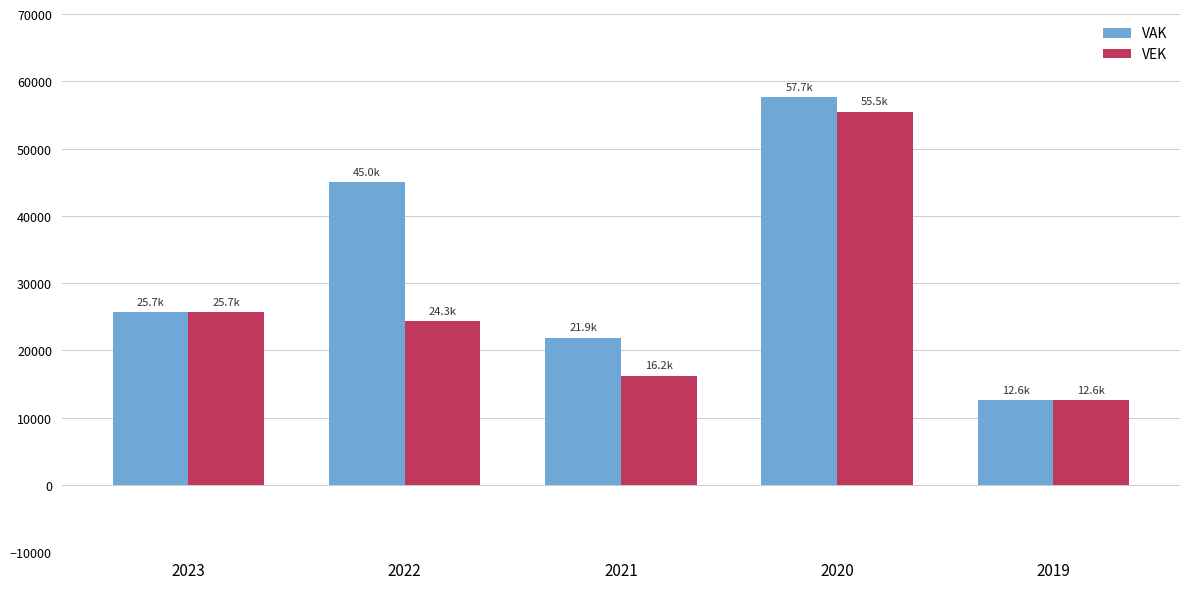

True or false: VEK has a value of 3476 at 2019.

False